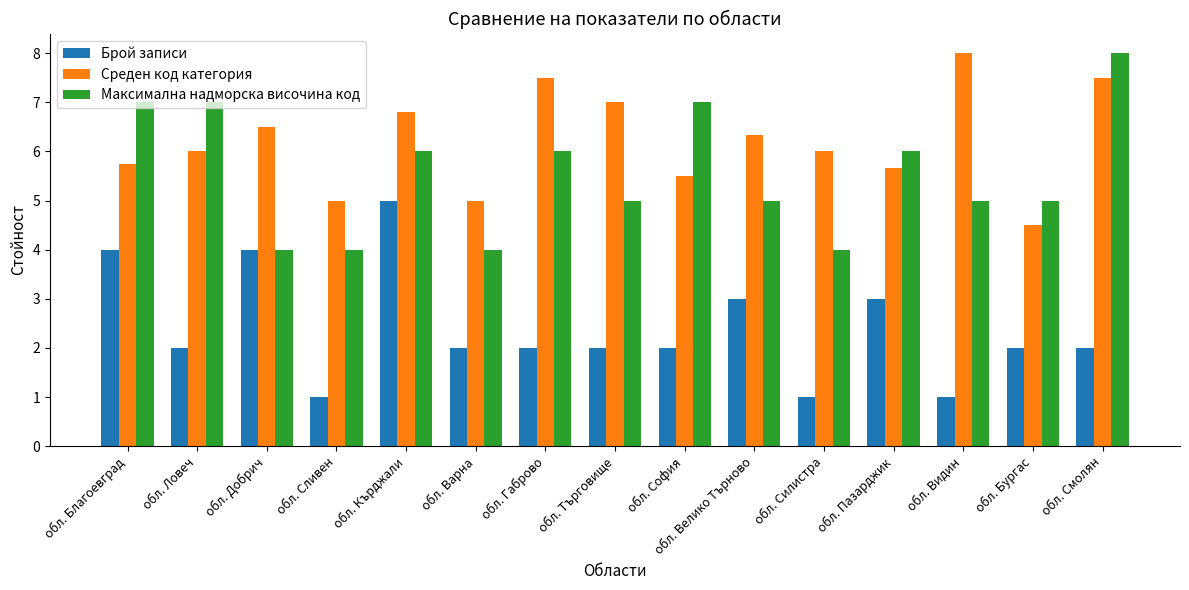

Rank the series at обл. Видин from highest to lowest value.

Среден код категория, Максимална надморска височина код, Брой записи